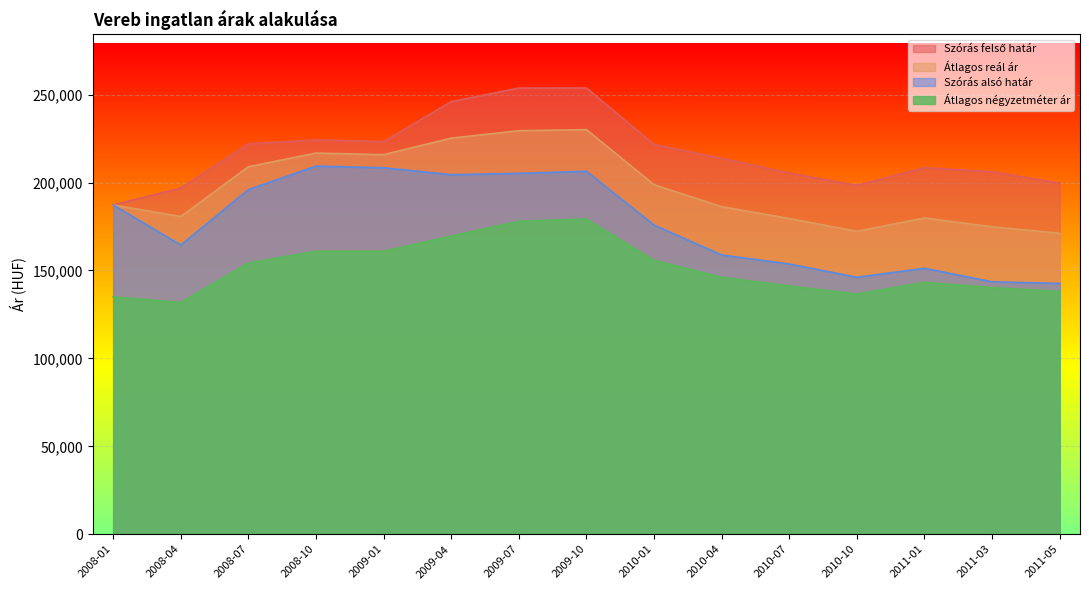

How many data points does each series have?

15